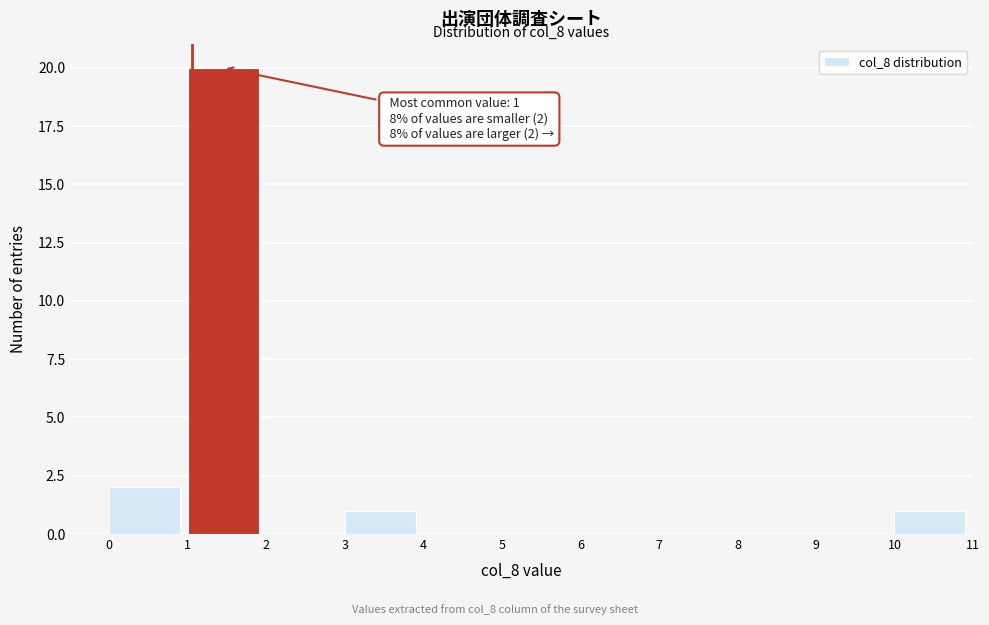

Which range on the x-axis has the tallest bar?

1 to 2